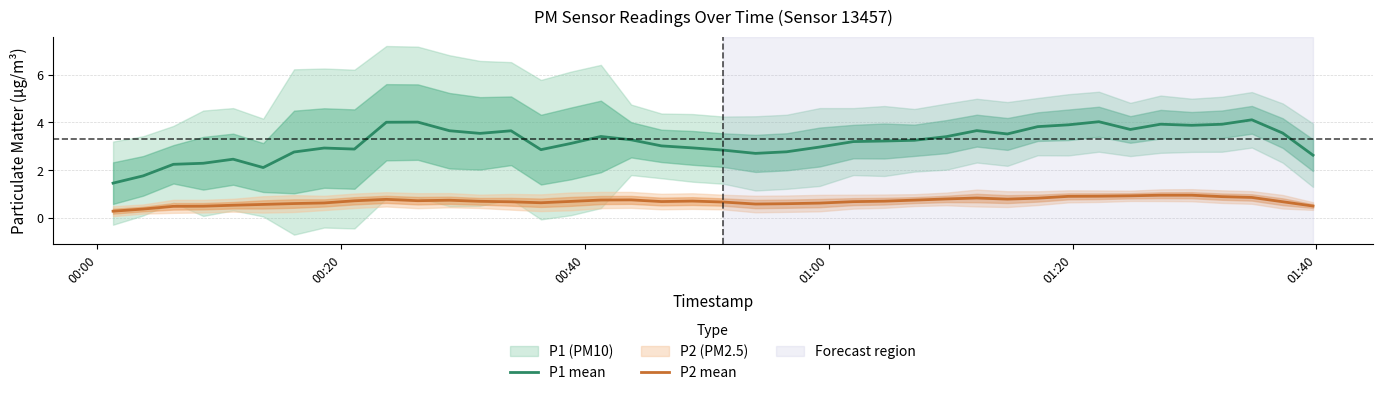

True or false: P2 mean and P1 mean cross at least once.

False